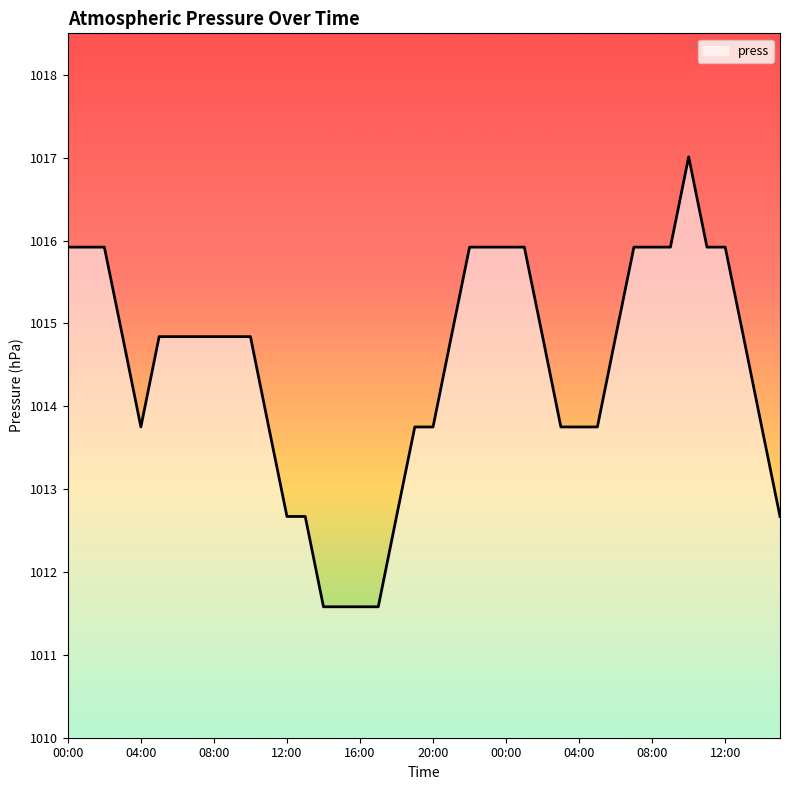

What is the difference between the maximum and minimum values?

5.4